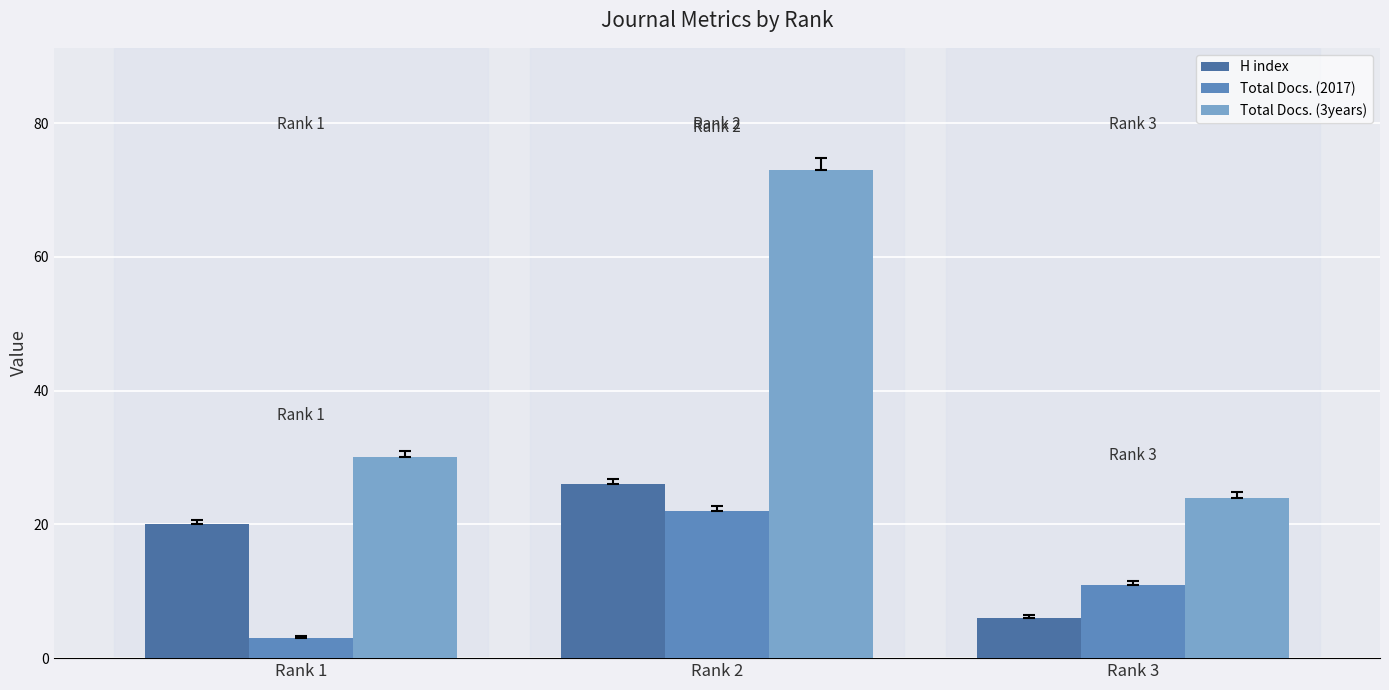

Which series has the largest total across all categories?

Total Docs. (3years)